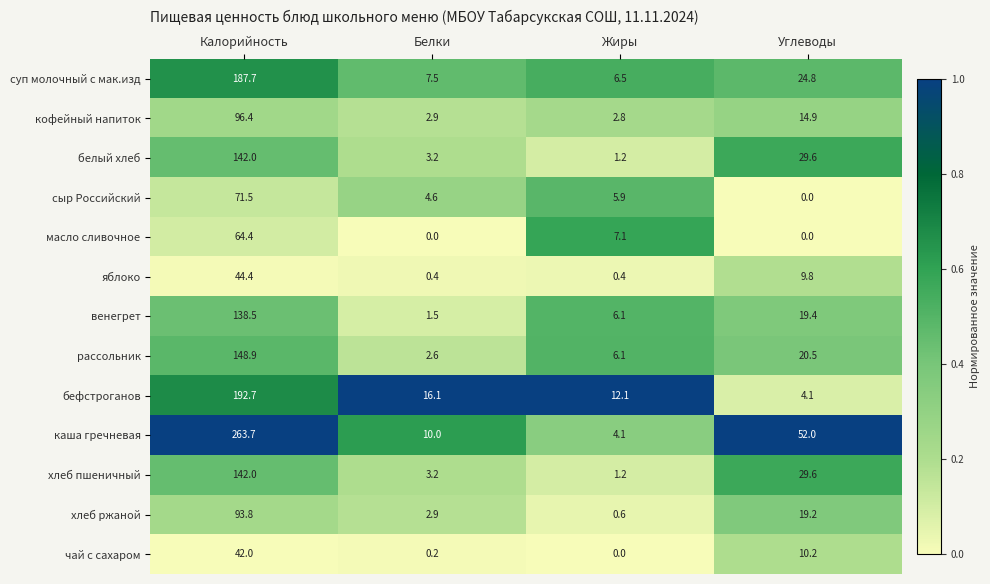

Rank the categories by хлеб ржаной value from highest to lowest.

Калорийность, Углеводы, Белки, Жиры